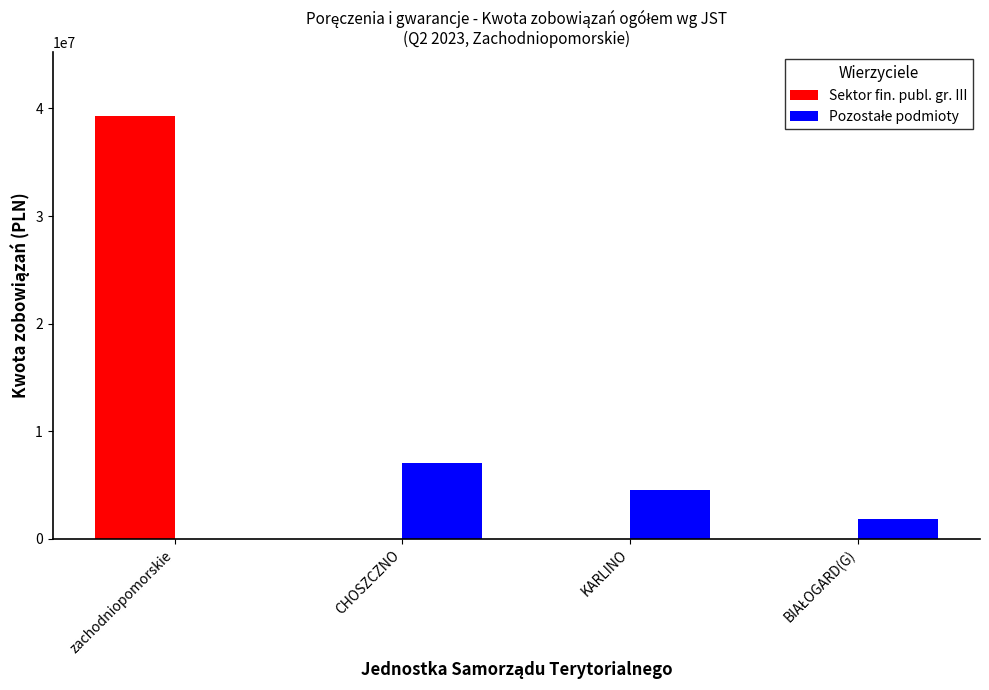

What is the sum of all Sektor fin. publ. gr. III values?

39317025.0